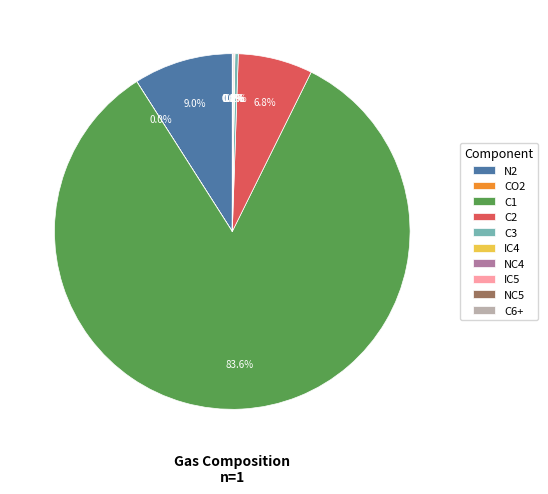

Combined, do C3 and C1 account for over 50%?

Yes